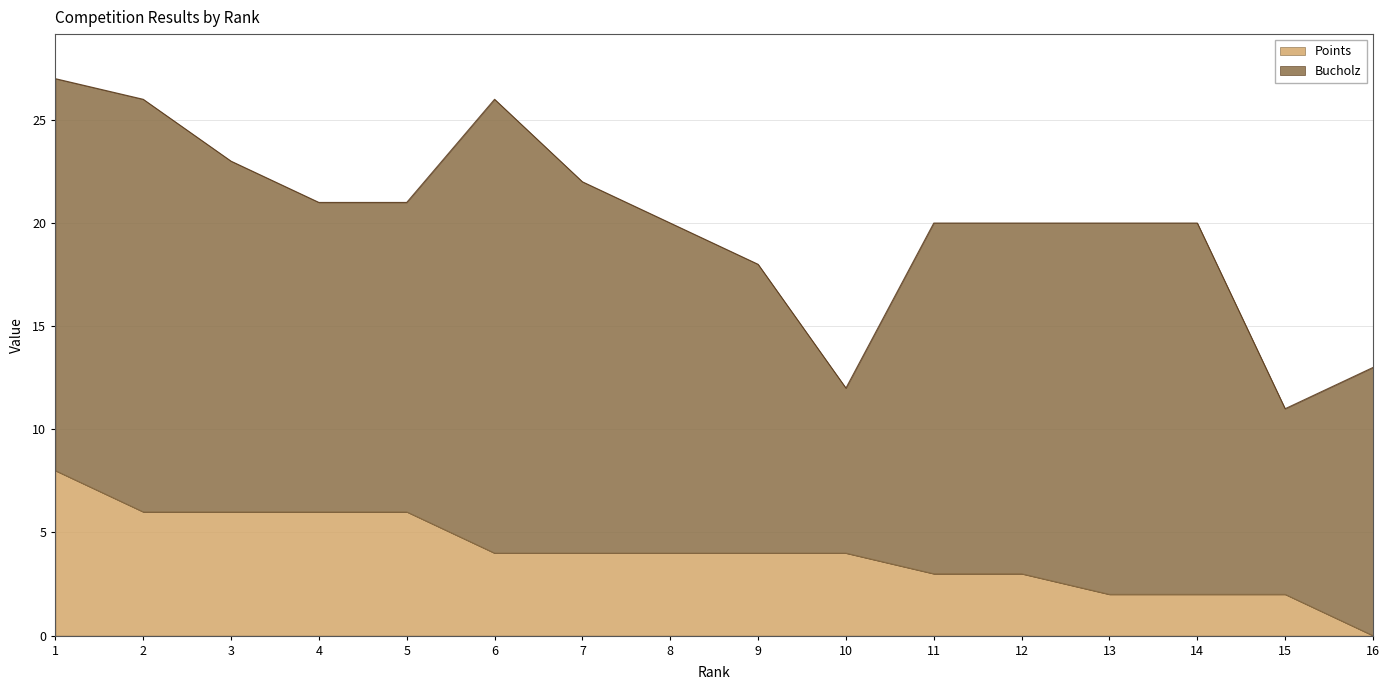

Which has a higher value, 9 or 1?

1